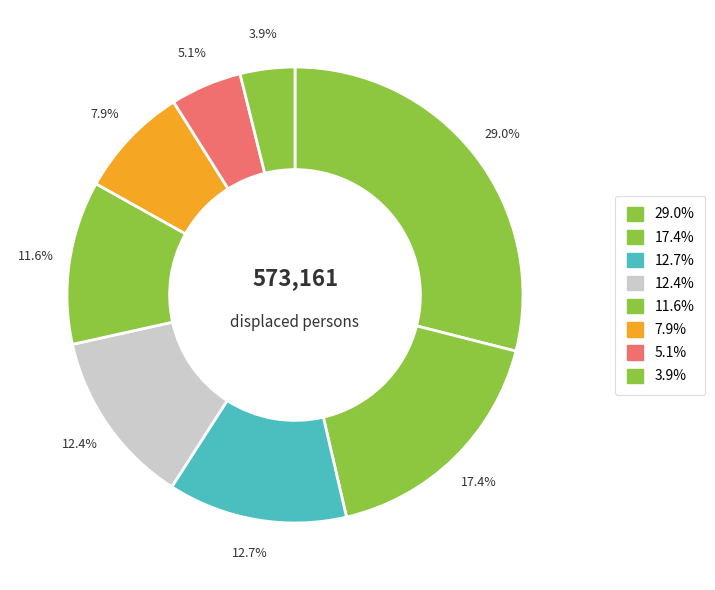

Count the number of slices in the pie.

8